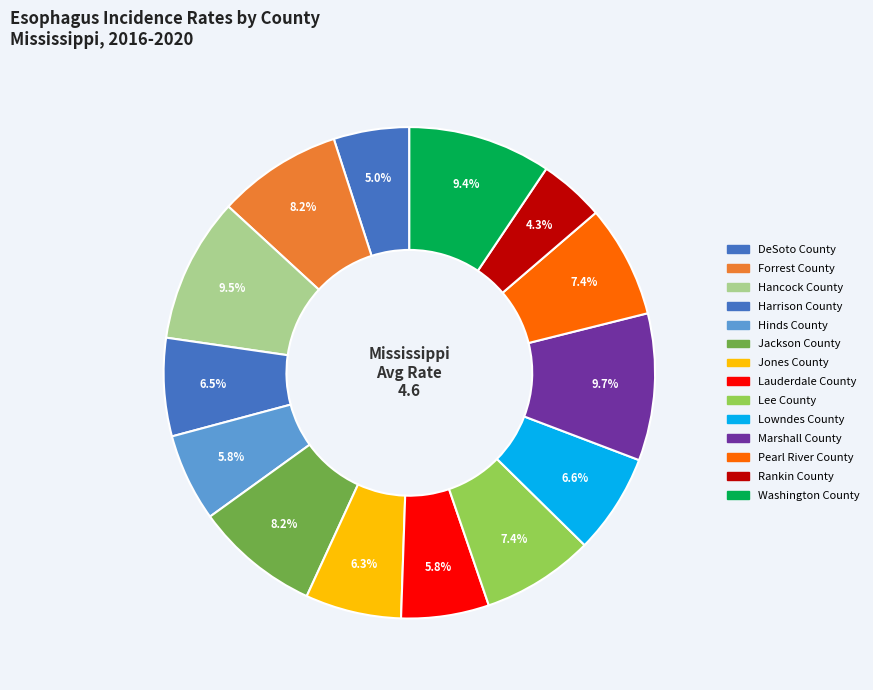

Count the number of slices in the pie.

14